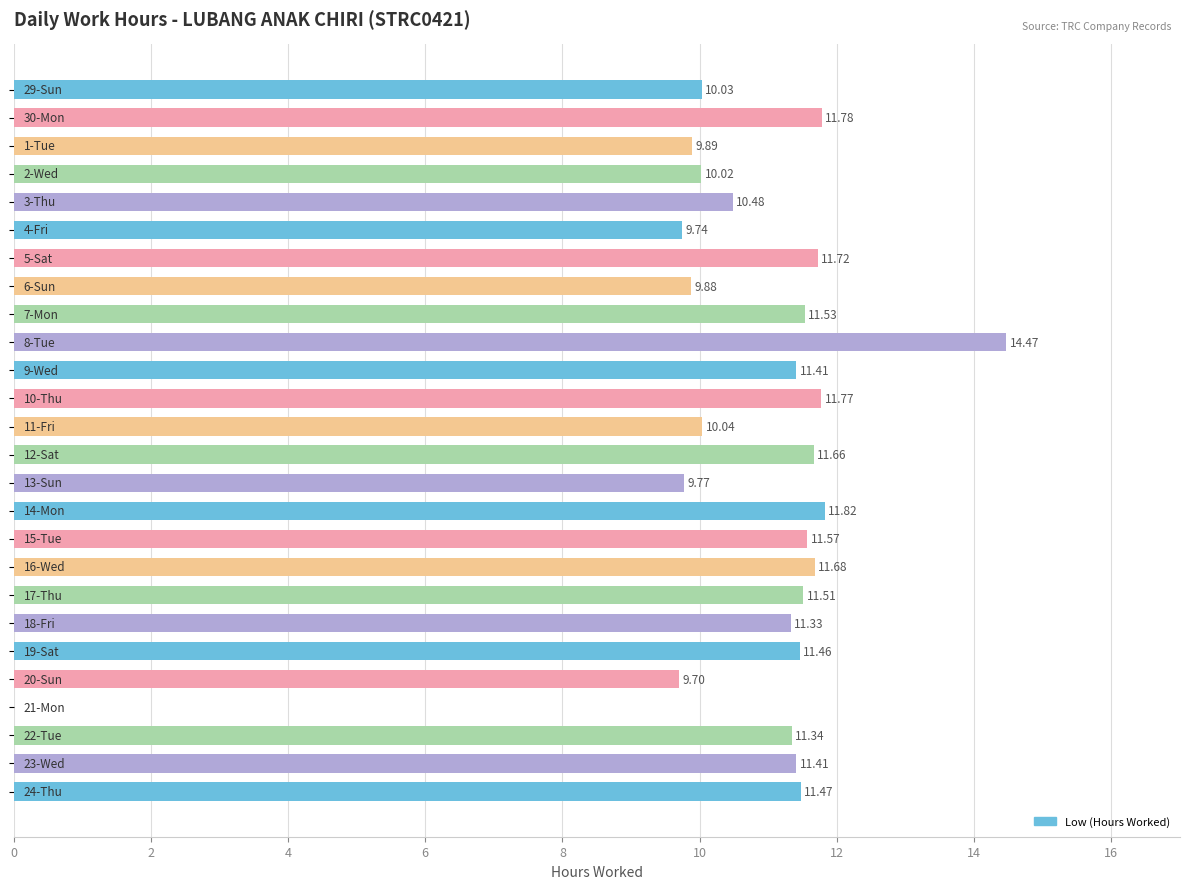

Are the bars grouped side by side (vs. stacked)?

No